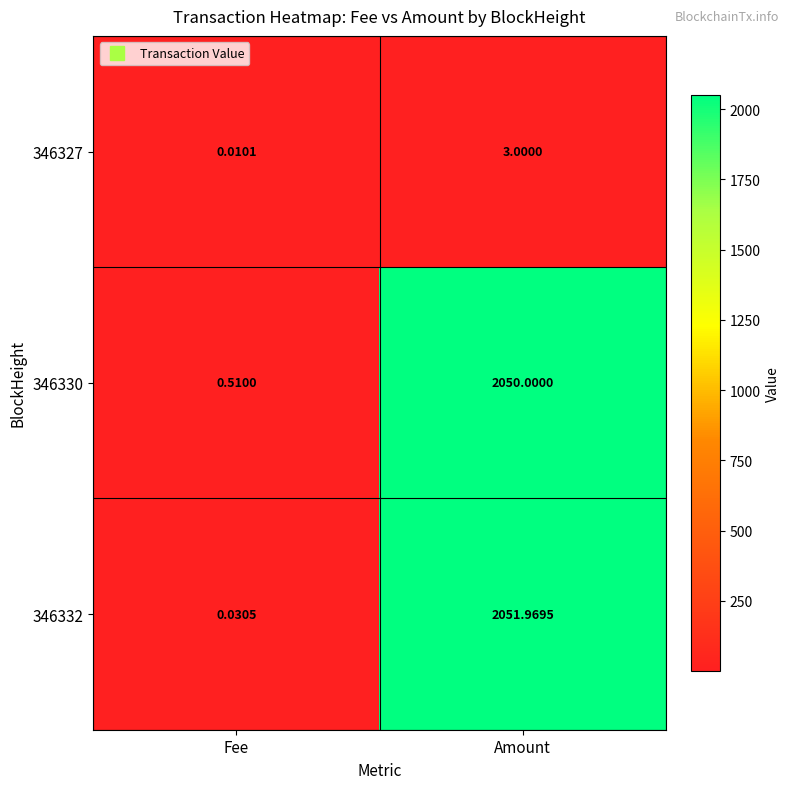

At which category is the sum across all series the highest?

Amount